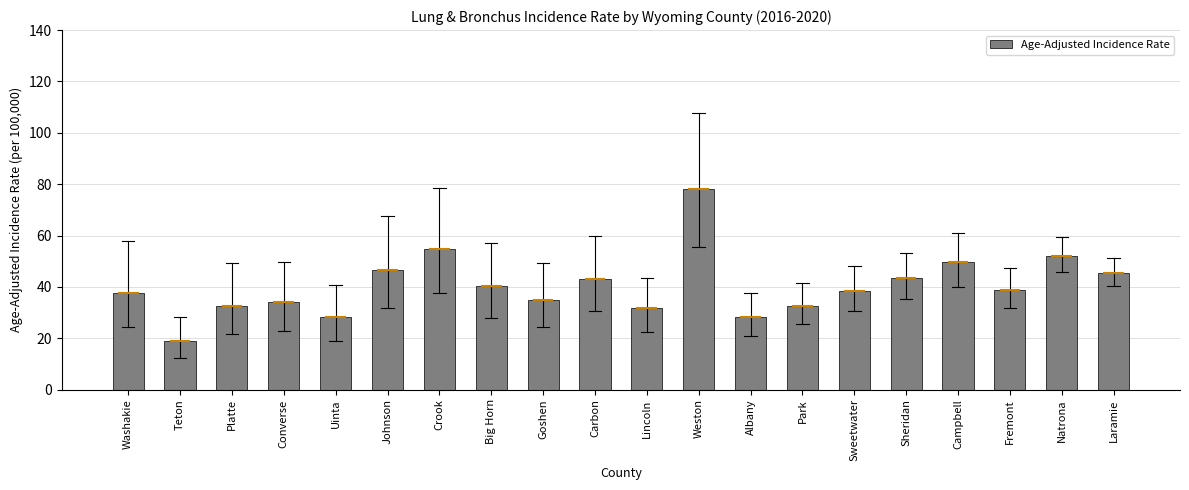

What position from the right is Fremont?

3